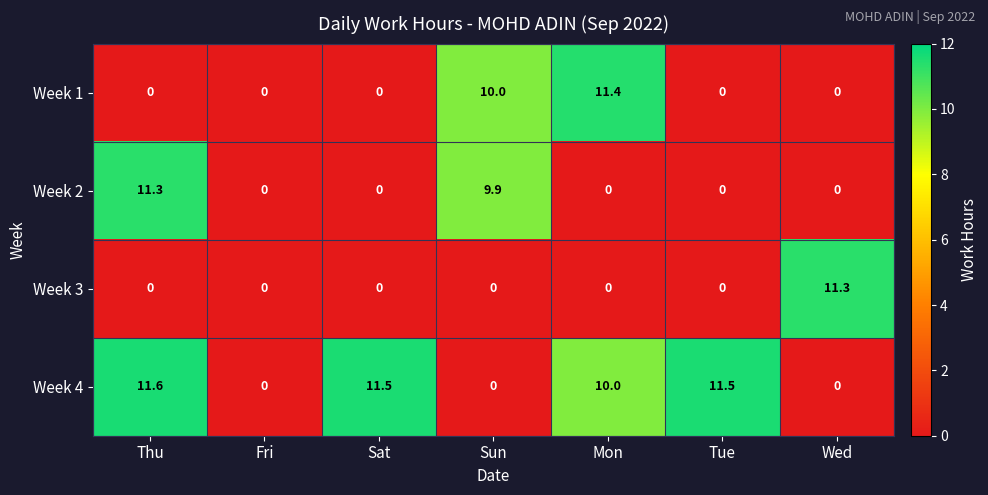

The value of Week 1 at Sat is 0.0. True or false?

True